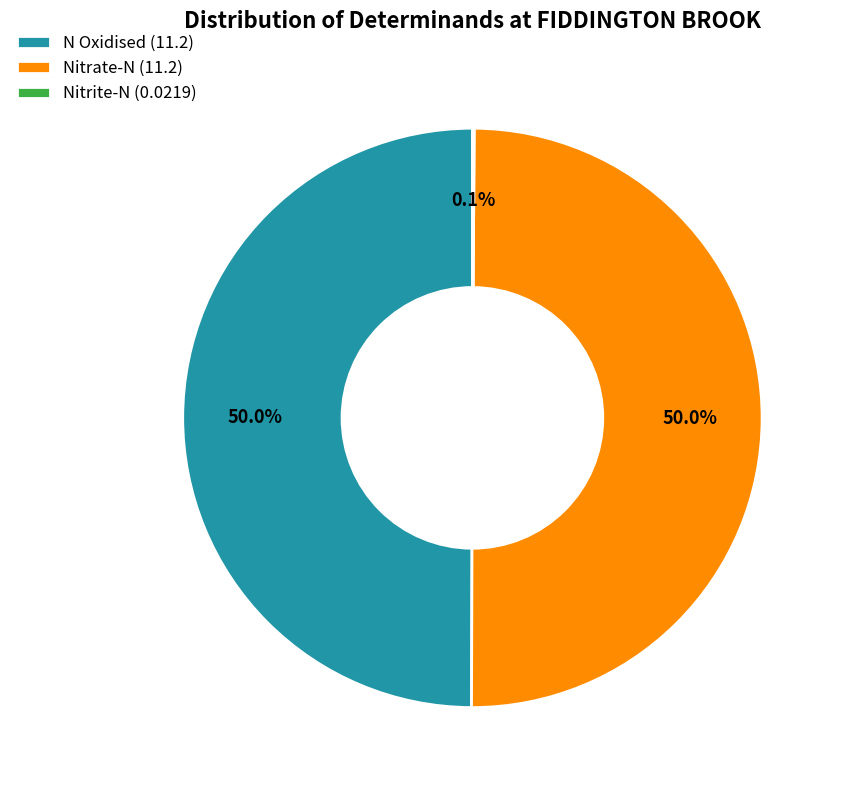

Approximately how many times larger is the value at N Oxidised (11.2) compared to Nitrate-N (11.2)?

1.0